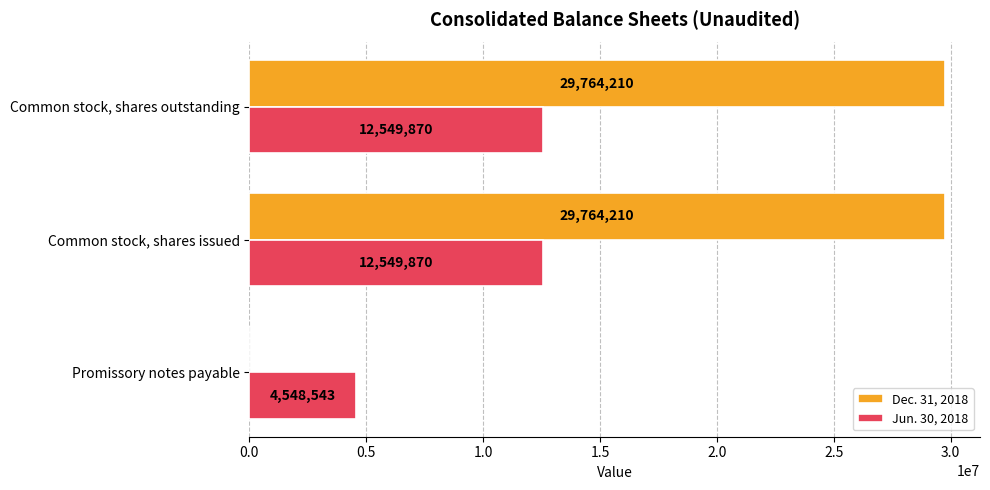

What are all the series names shown in the legend?

Dec. 31, 2018, Jun. 30, 2018